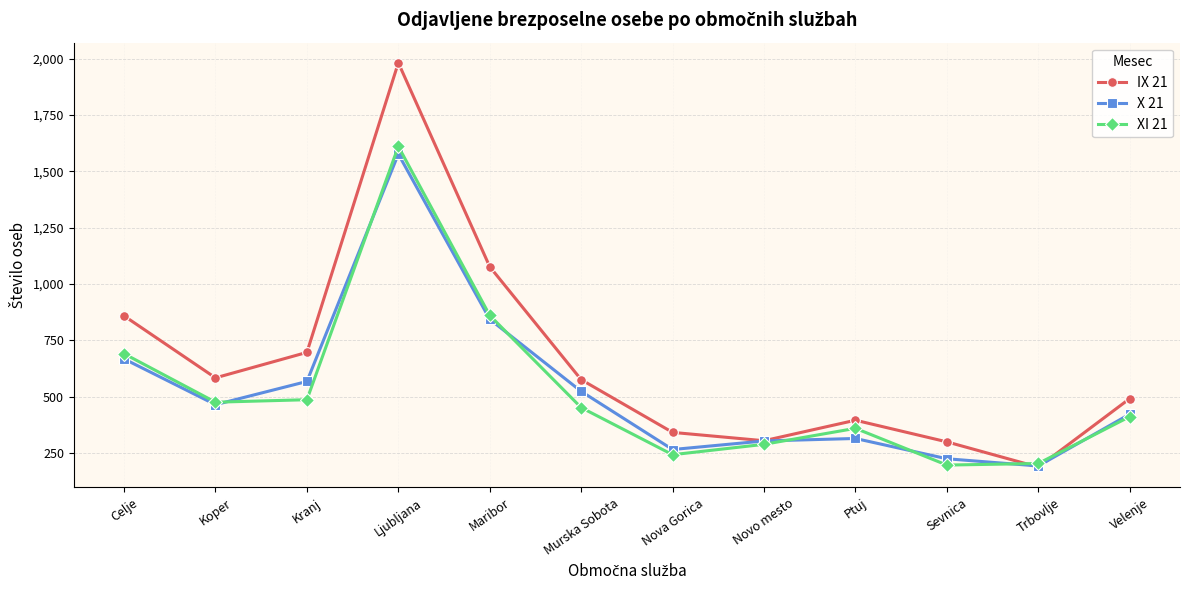

The value of X 21 at Velenje is 422. True or false?

True